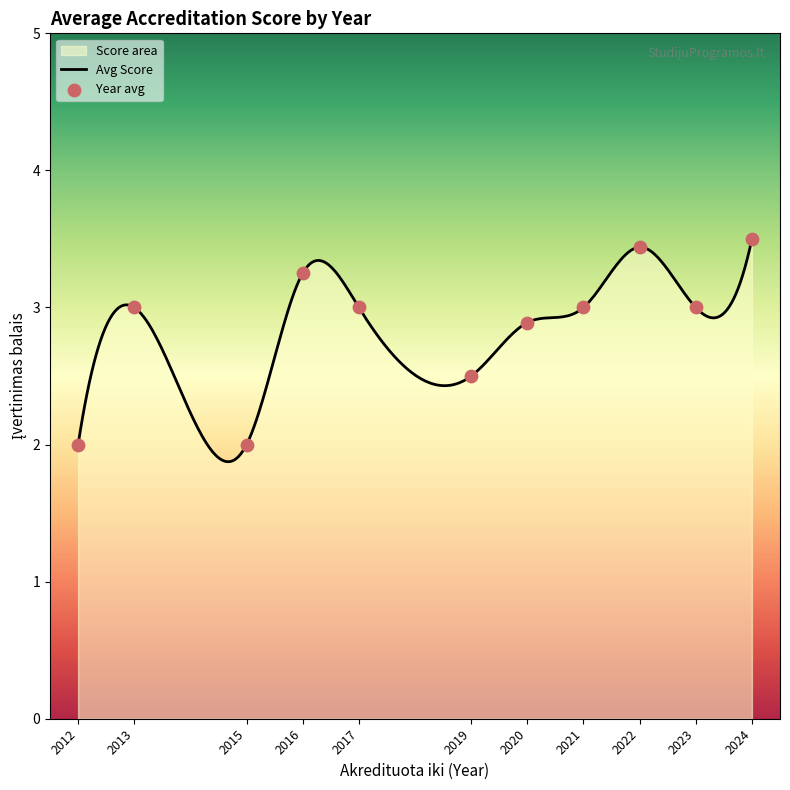

Between 2022 and 2013, which is larger?

2022